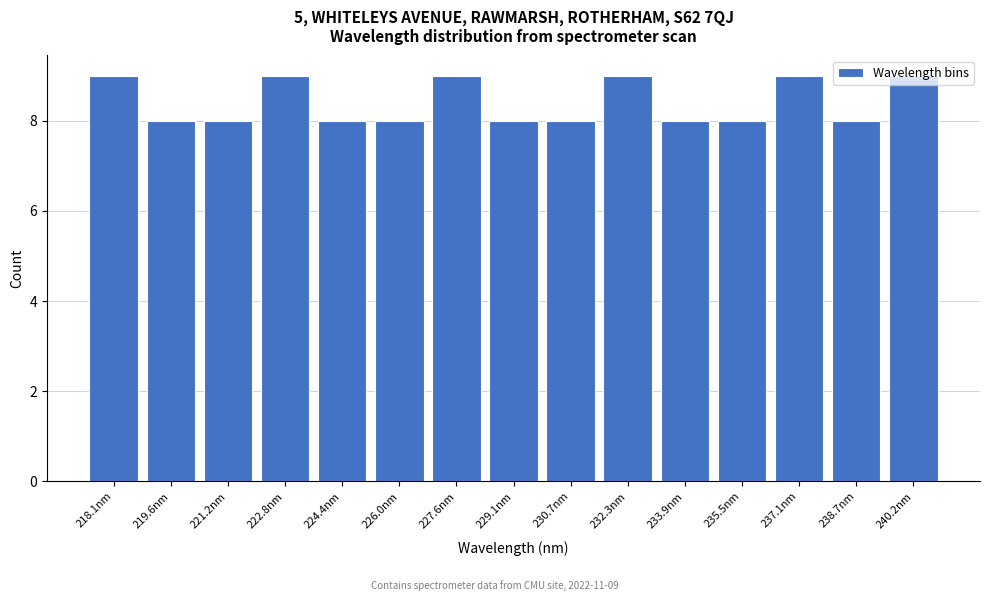

The value at 227.6nm is 13. True or false?

False